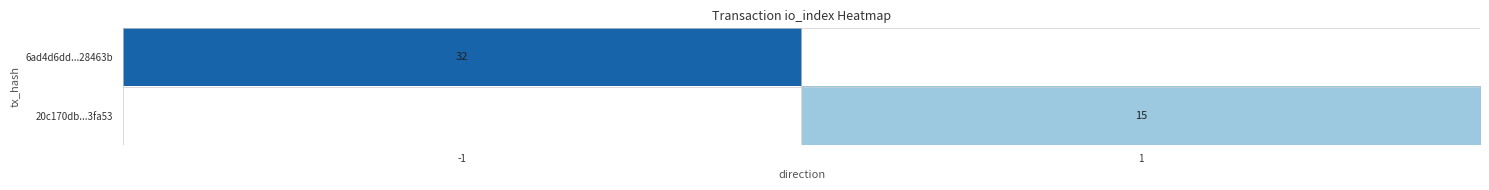

What is the total value across all series at 1?

55.0